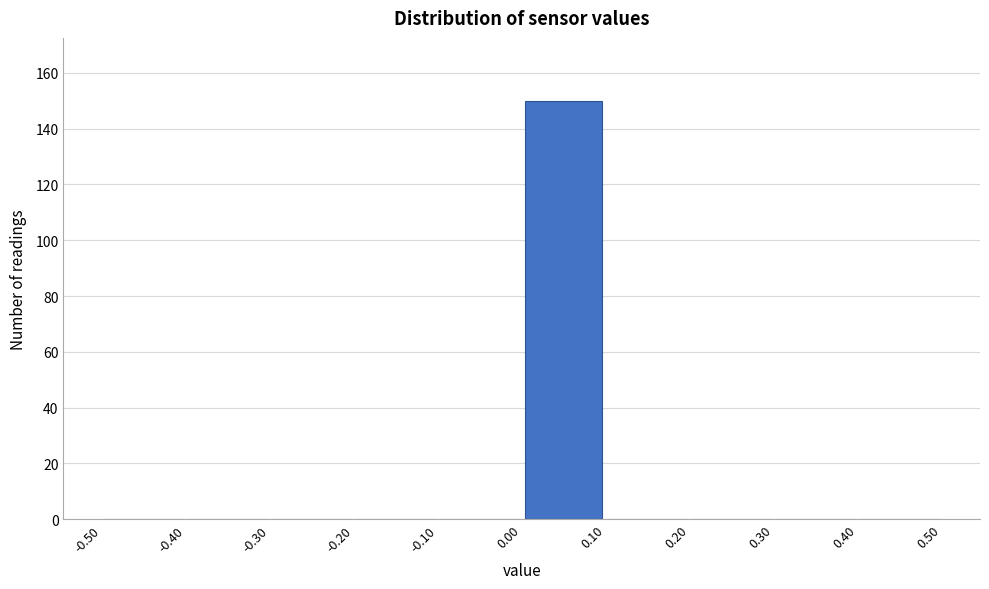

Which range on the x-axis has the tallest bar?

0.00 to 0.10